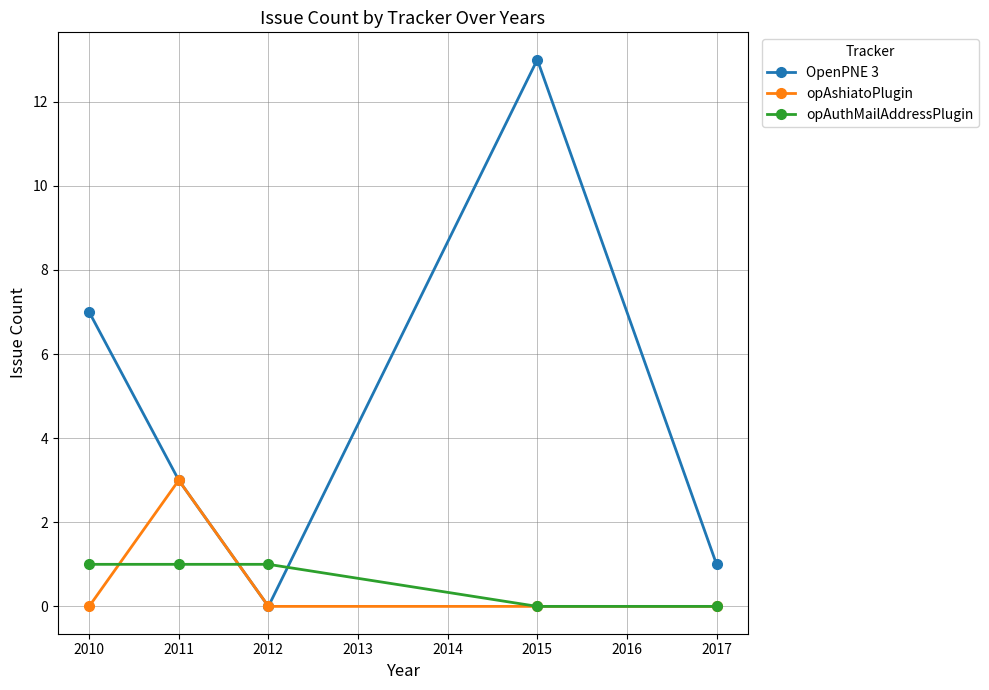

Where does the OpenPNE 3 series first go above 3?

2010